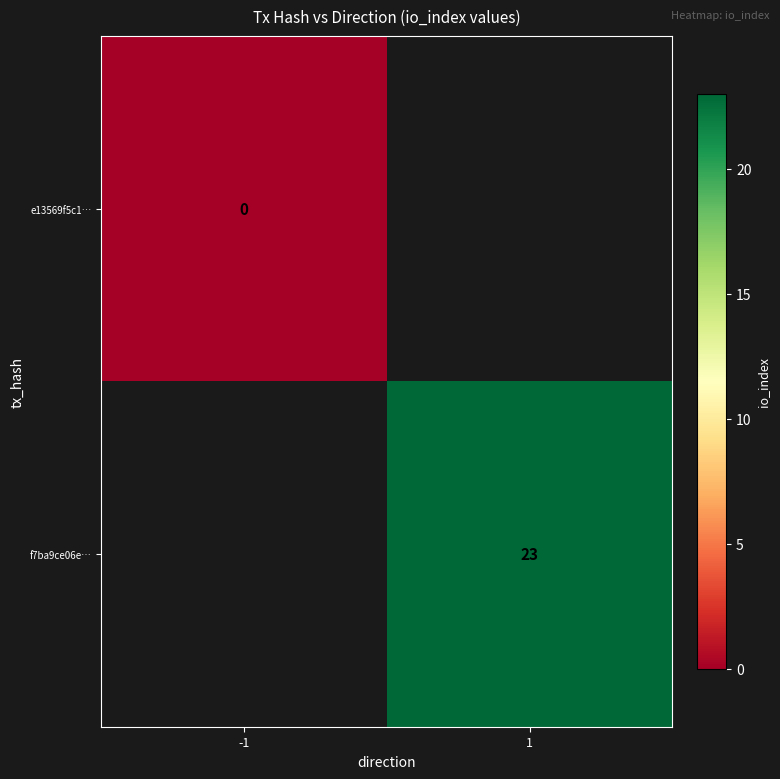

Count the number of data series in this chart.

2